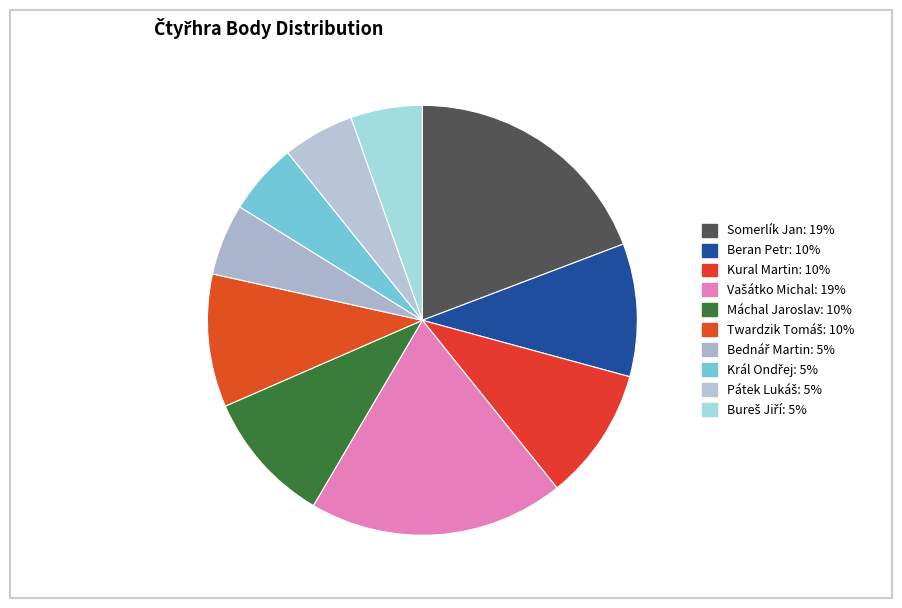

How many slices are in this pie chart?

10